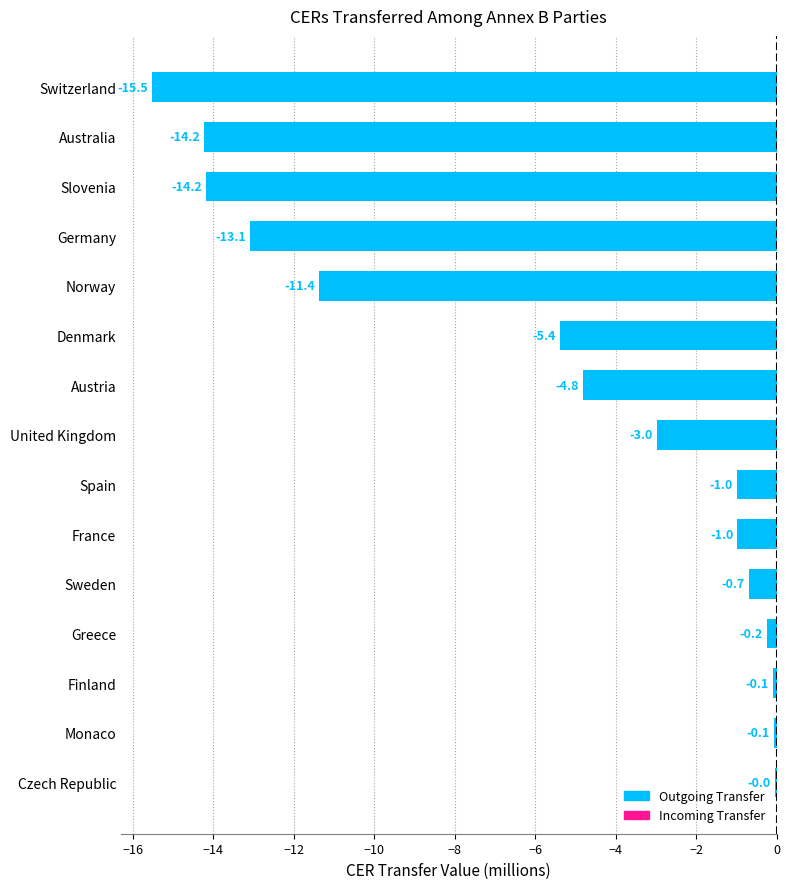

Which category has the highest value across all series?

Czech Republic